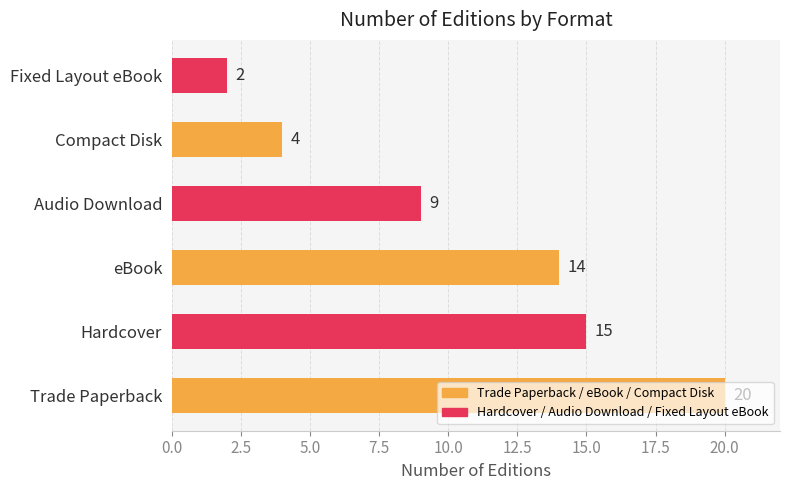

What is the change in value from Trade Paperback to Hardcover?

-5